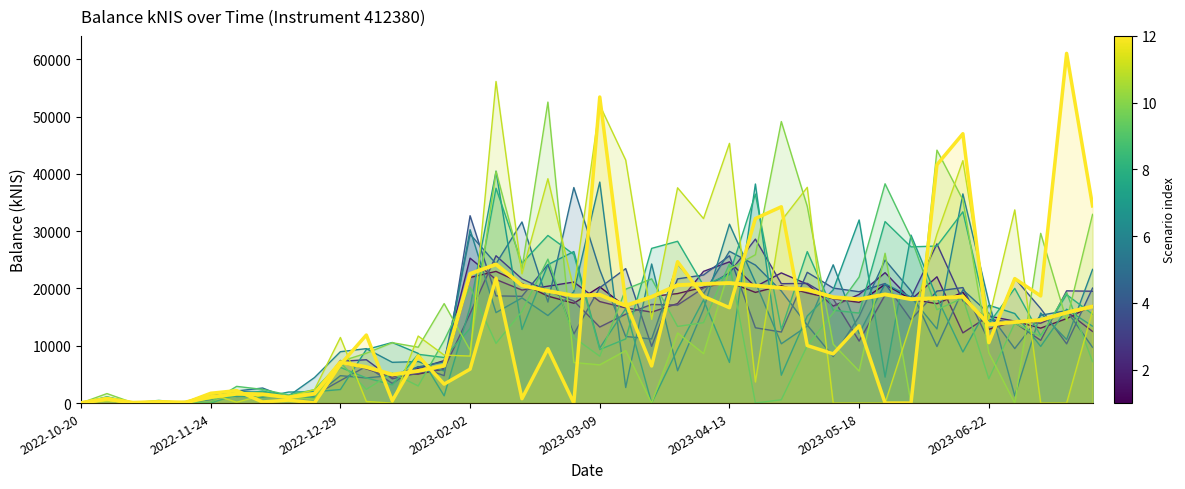

What is the total value across all series at 24?

59625.2